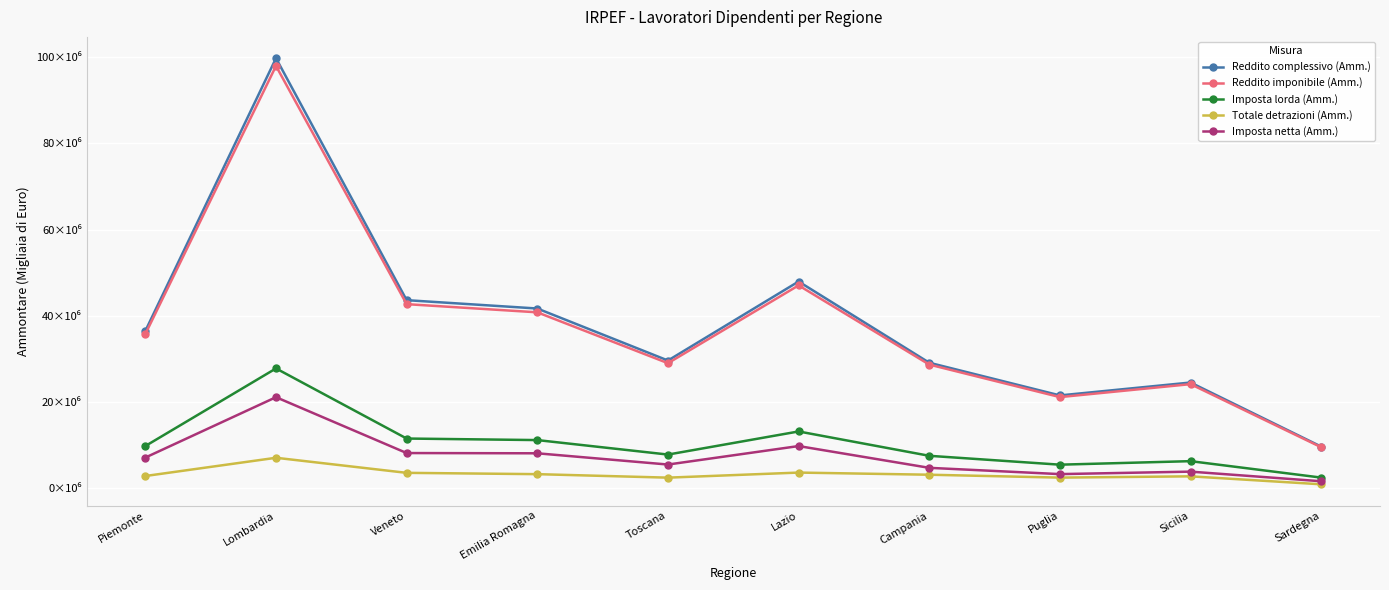

What are all the series names shown in the legend?

Reddito complessivo (Amm.), Reddito imponibile (Amm.), Imposta lorda (Amm.), Totale detrazioni (Amm.), Imposta netta (Amm.)